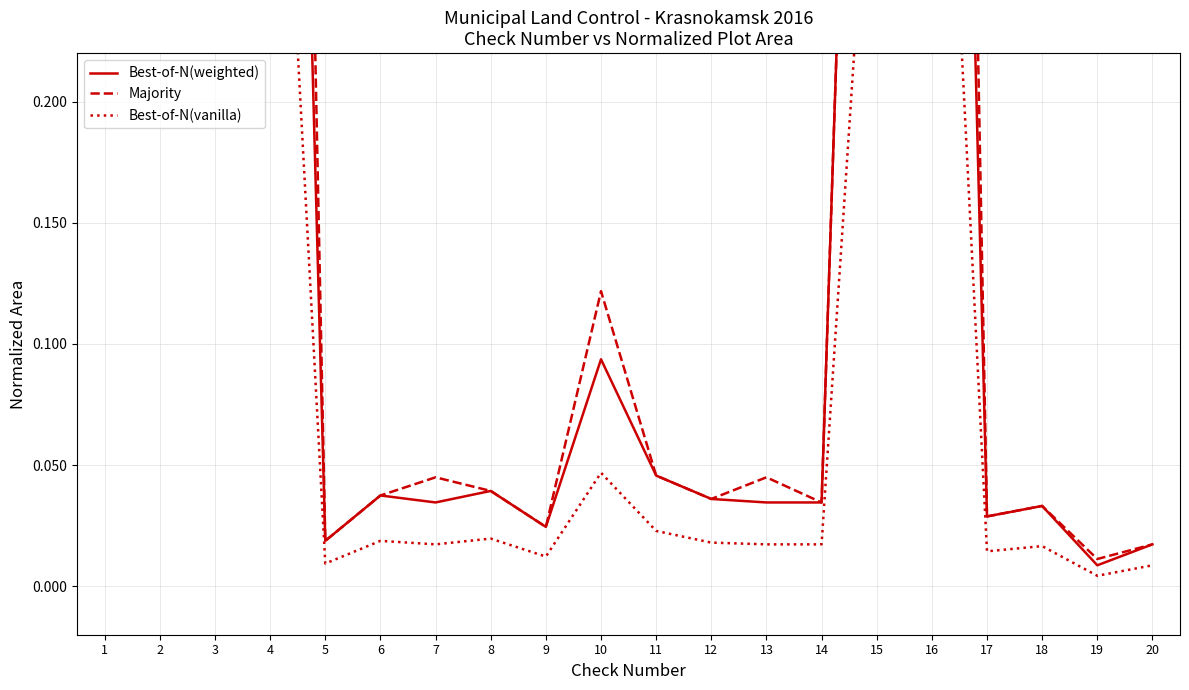

What value does the Best-of-N(vanilla) series have at 3?

0.4